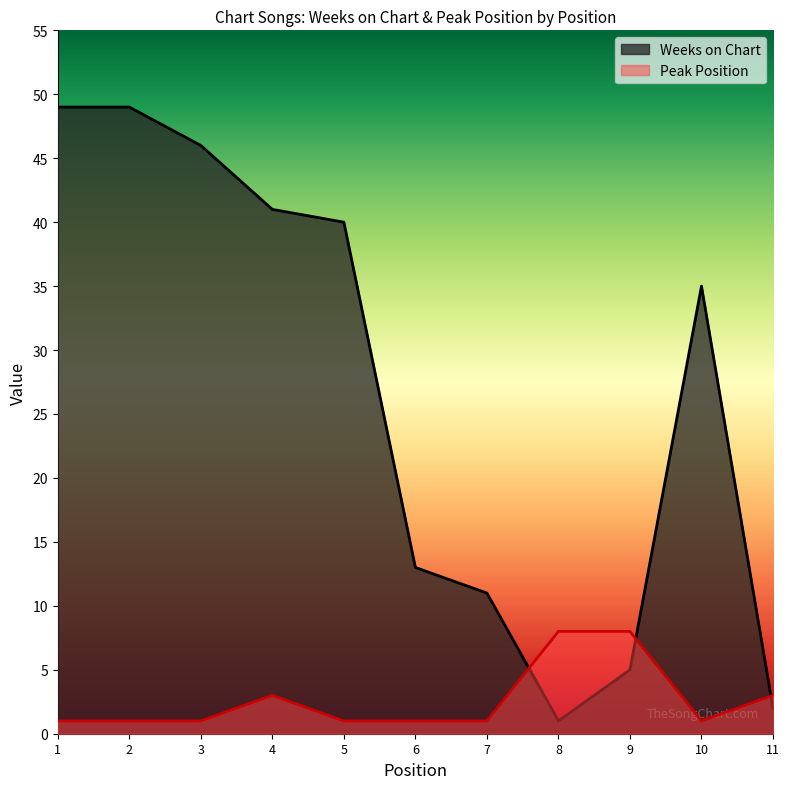

What is the value of the Peak Position point at the 9th from the left?

8